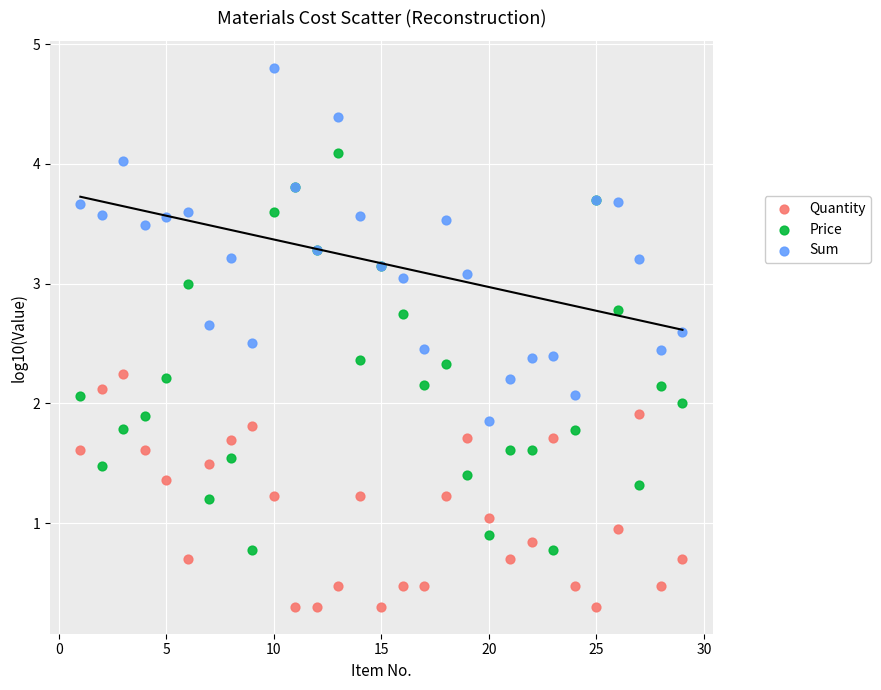

Which series contains the lowest Y value?

Quantity